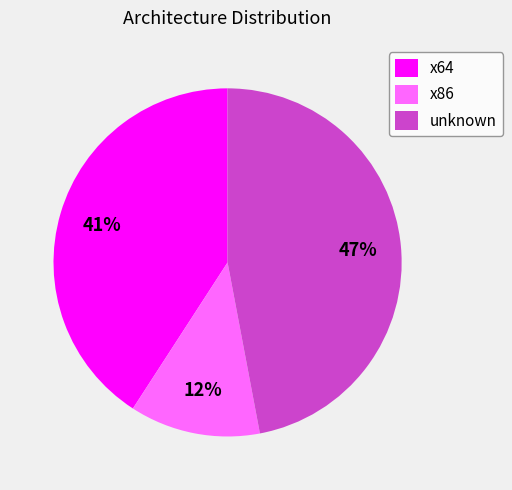

Combined, do unknown and x86 account for over 50%?

Yes